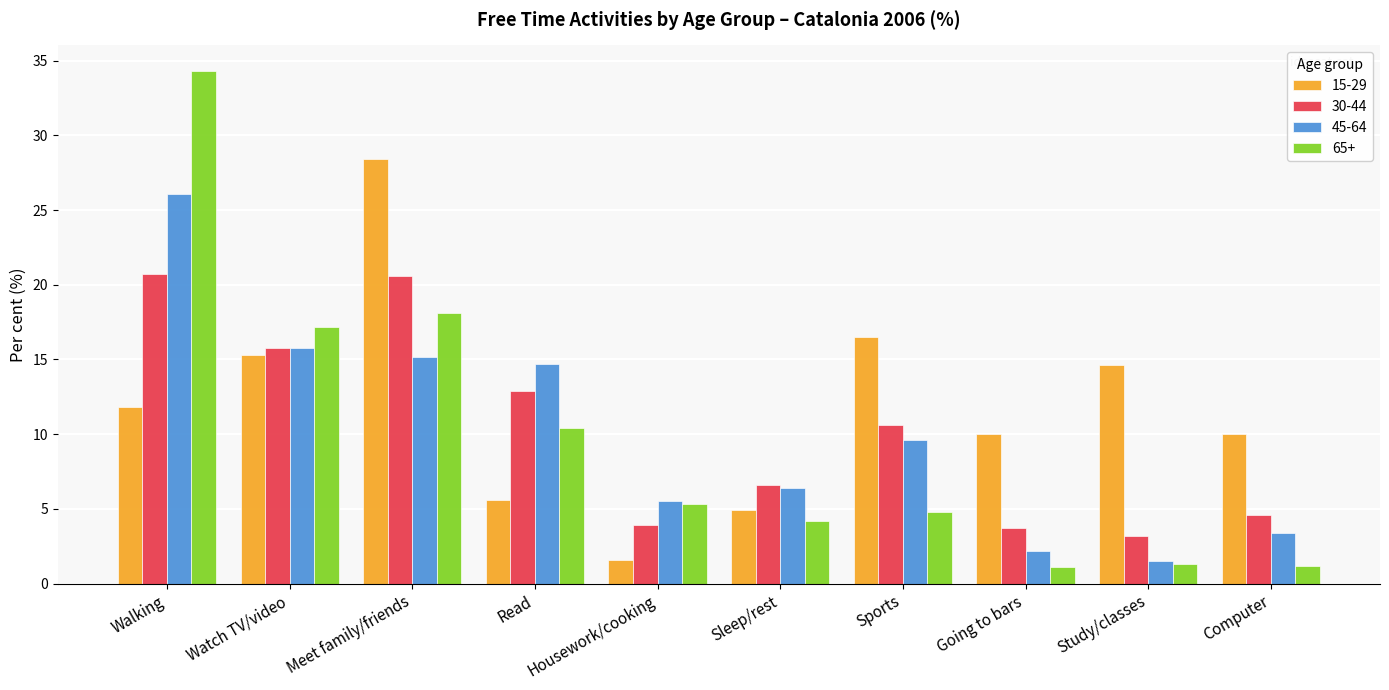

What value does the 15-29 series have at Watch TV/video?

15.3